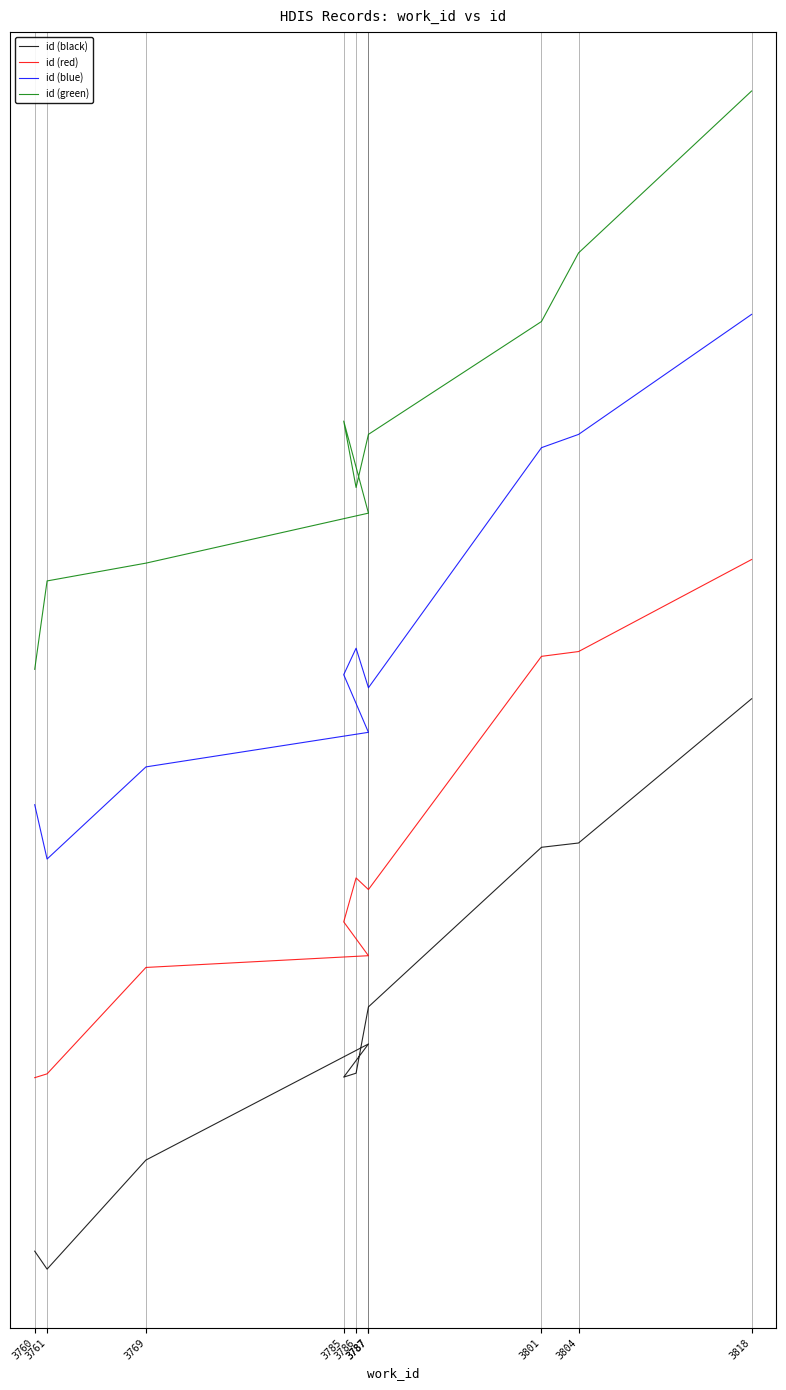

The value of id (red) at 3761 is 50.0. True or false?

False